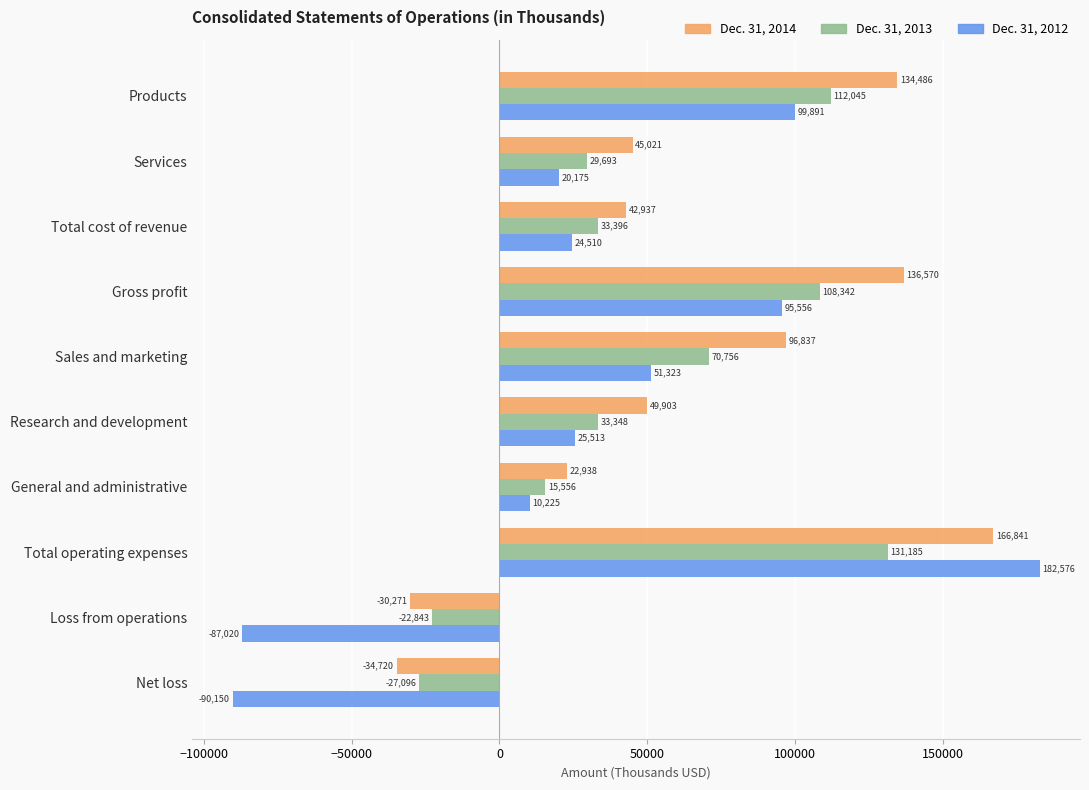

What is the difference between the second highest and minimum values in the Dec. 31, 2013 series?

139141